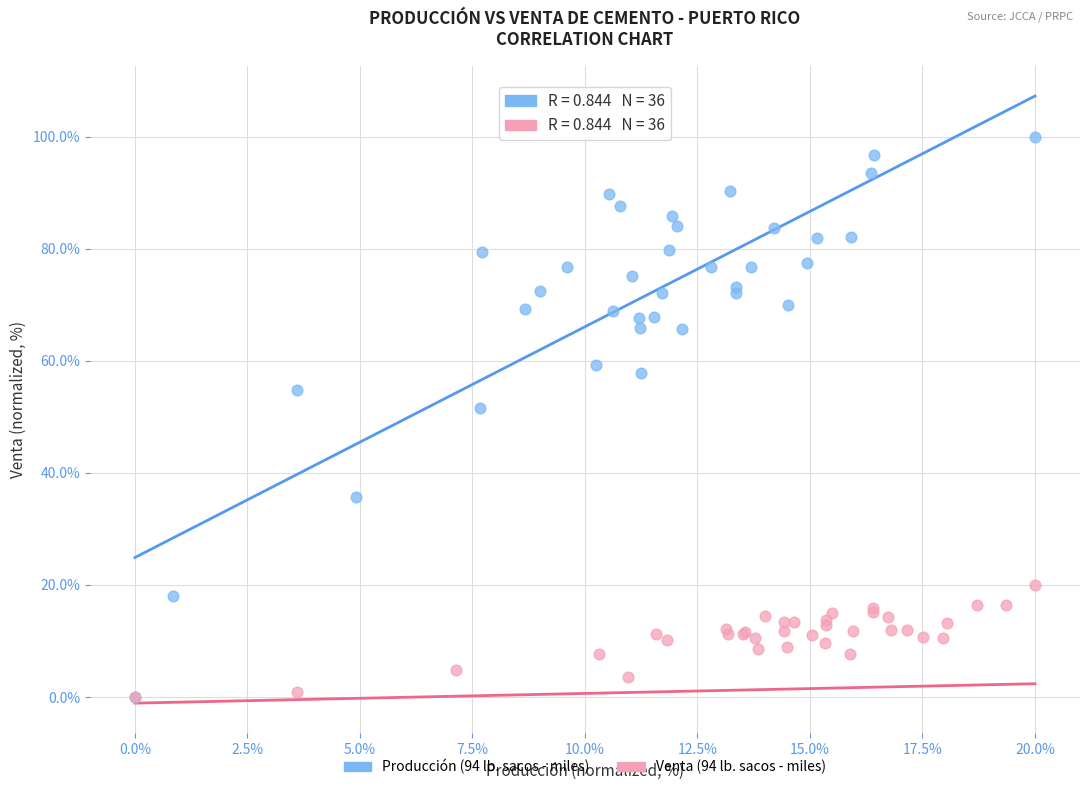

Which series contains the highest Y value?

Producción (94 lb. sacos - miles)